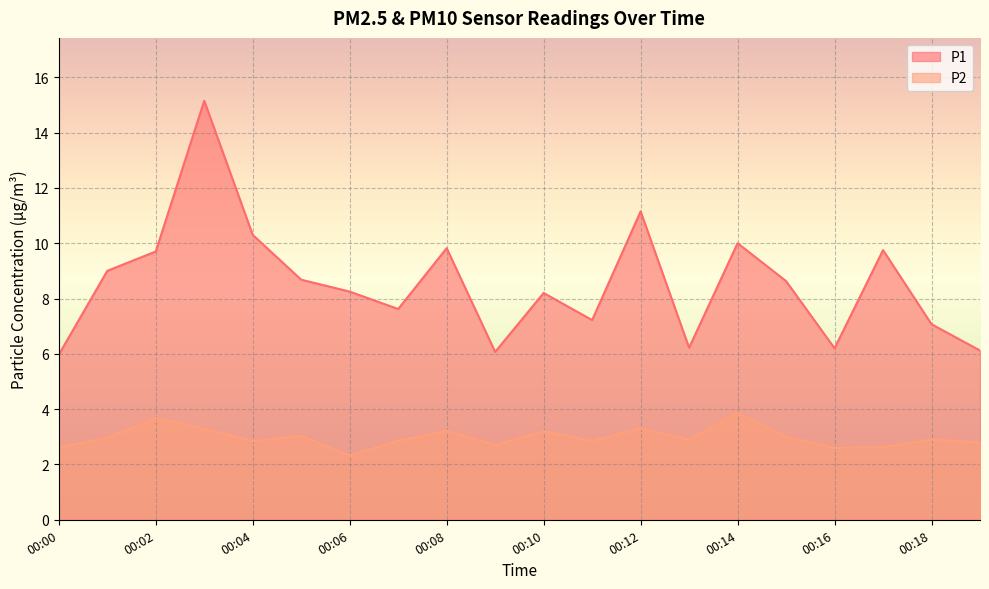

What is the value of the P1 point at the 4th from the left?

15.2